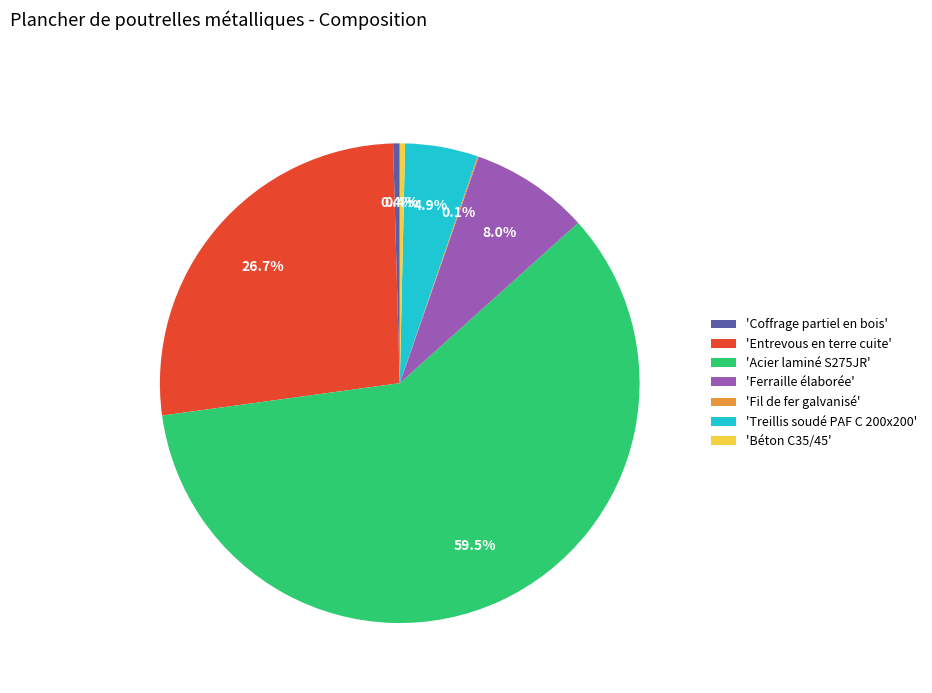

What portion of the pie excludes 'Béton C35/45'?

99.6%